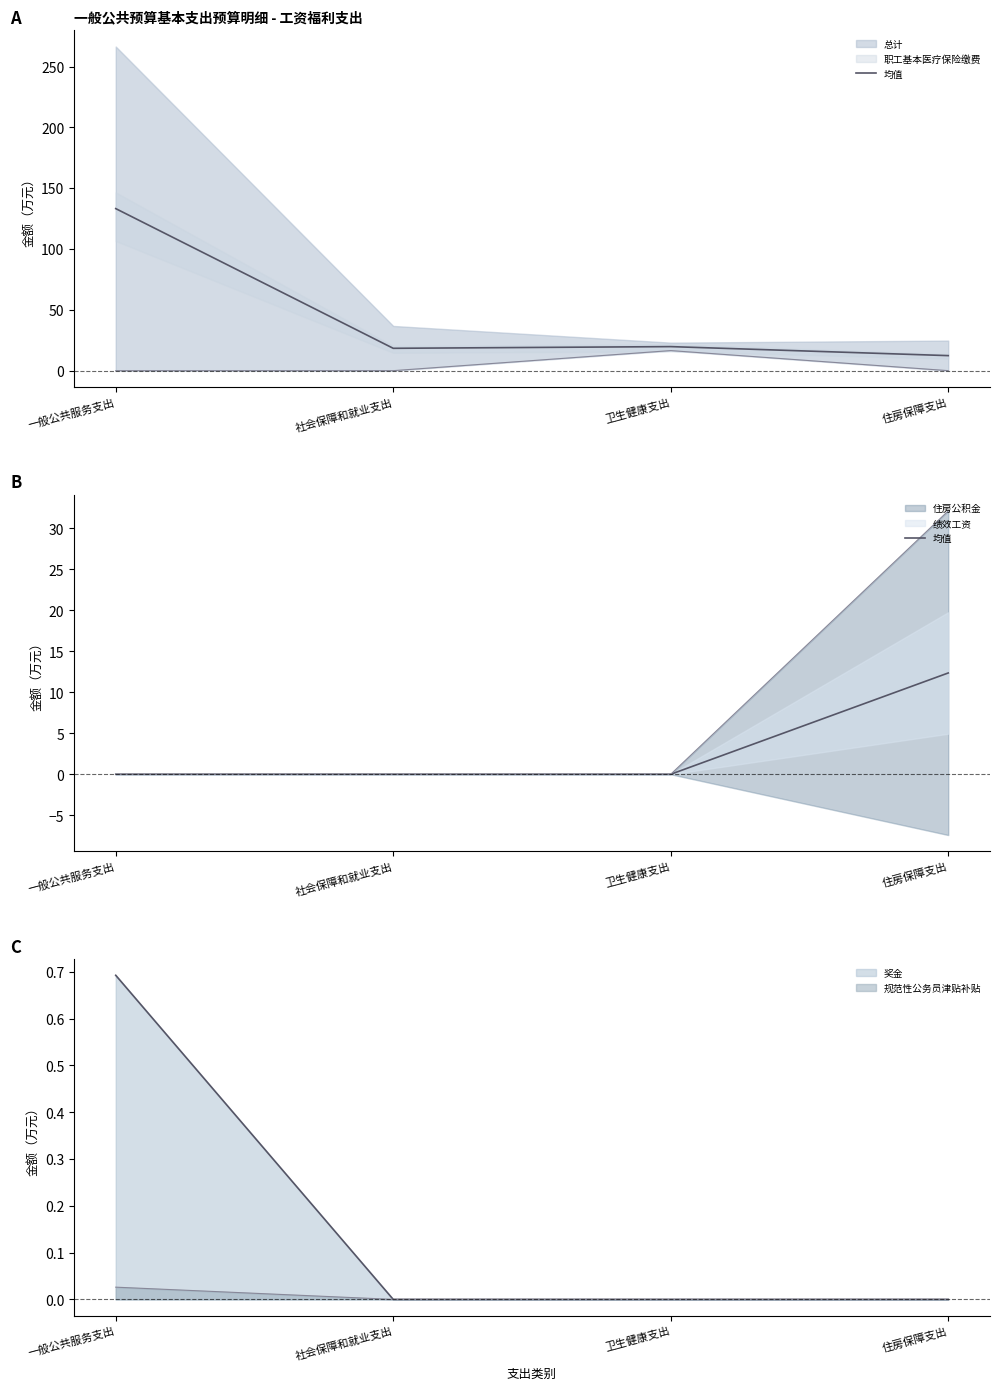

List the labels in order of value, largest first.

住房保障支出, 一般公共服务支出, 社会保障和就业支出, 卫生健康支出